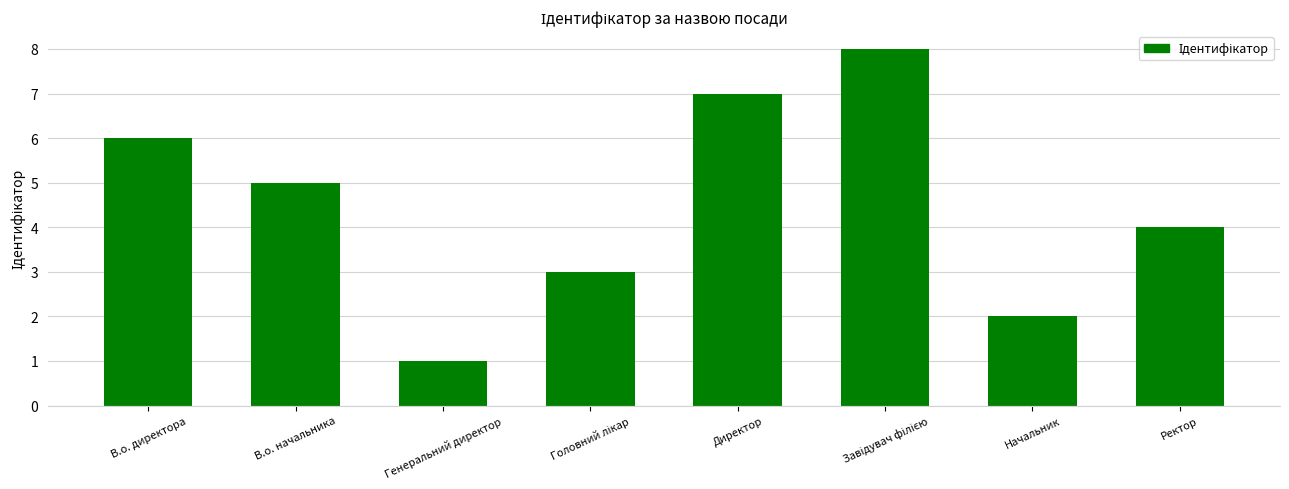

Reading left to right, extract all data points from this chart.

6	5	1	3	7	8	2	4